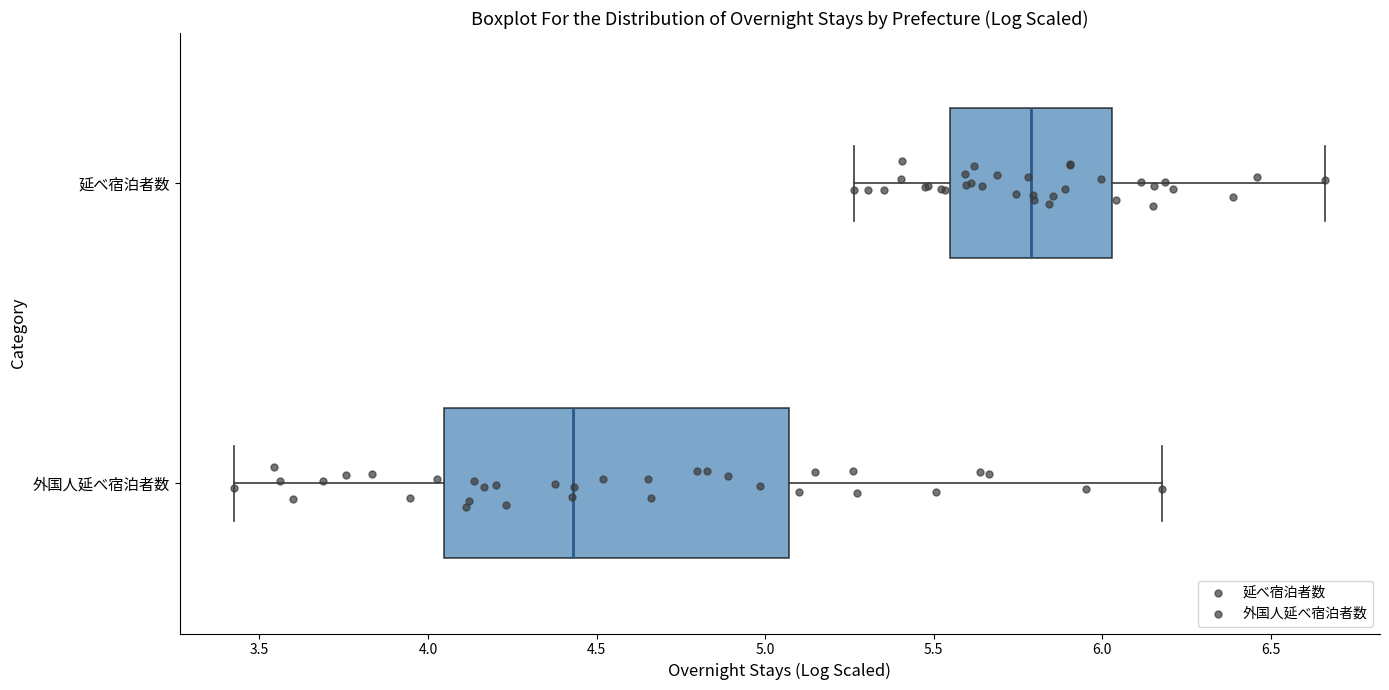

Reading bottom to top, read every box against the x-axis: the position of its median line, the range the box covers, and the ends of its whiskers. The values are not printed on the chart, so give them approximately, as read against the axis.

外国人延べ宿泊者数: median 4.45, box 4.05 to 5.05, whiskers 3.40 to 6.20
延べ宿泊者数: median 5.80, box 5.55 to 6.05, whiskers 5.25 to 6.65